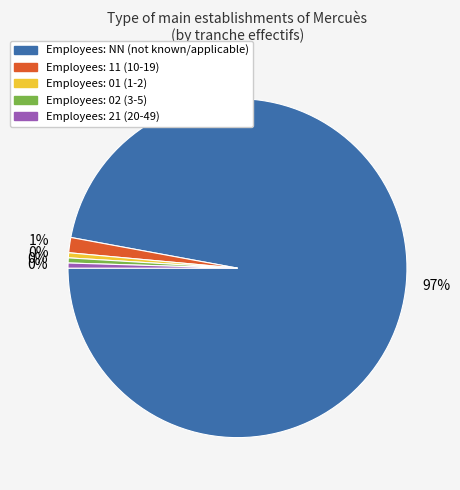

Does any single category account for the majority?

Yes